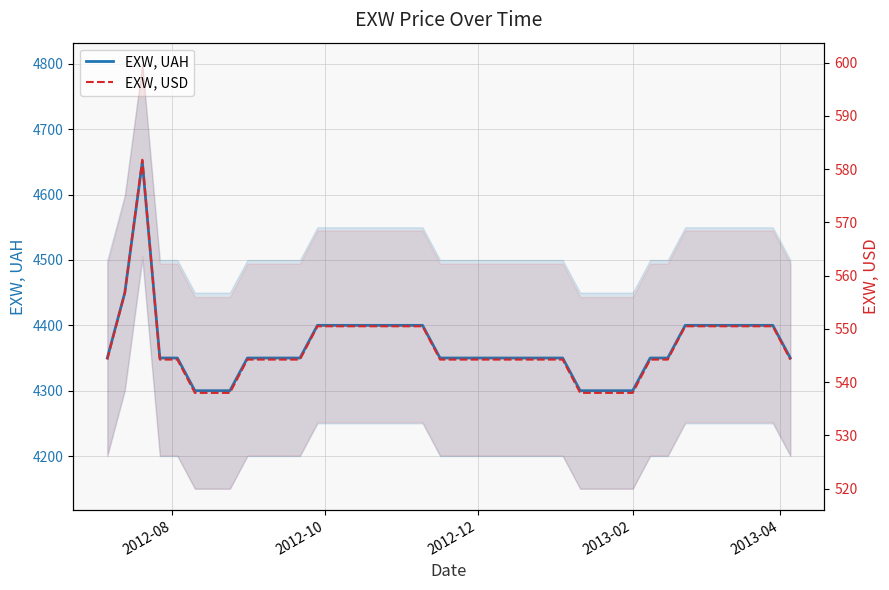

Is the value of EXW, USD at 12 greater than the value of EXW, UAH at 9?

No